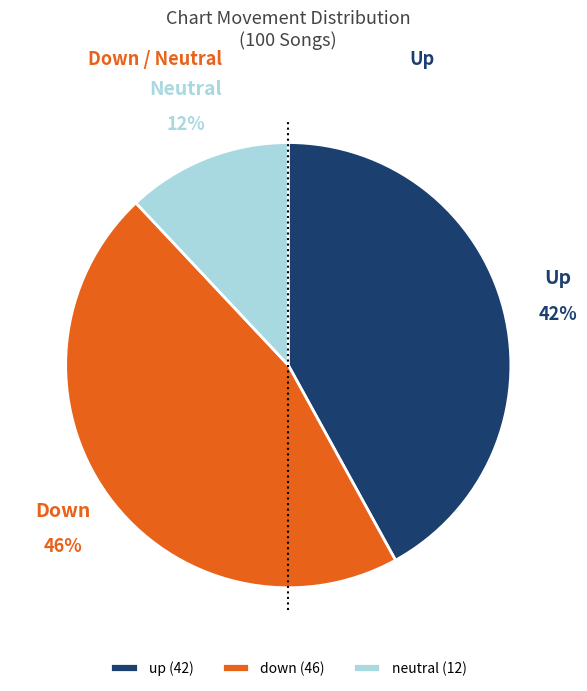

True or false: down (46) accounts for 38% of the total.

False